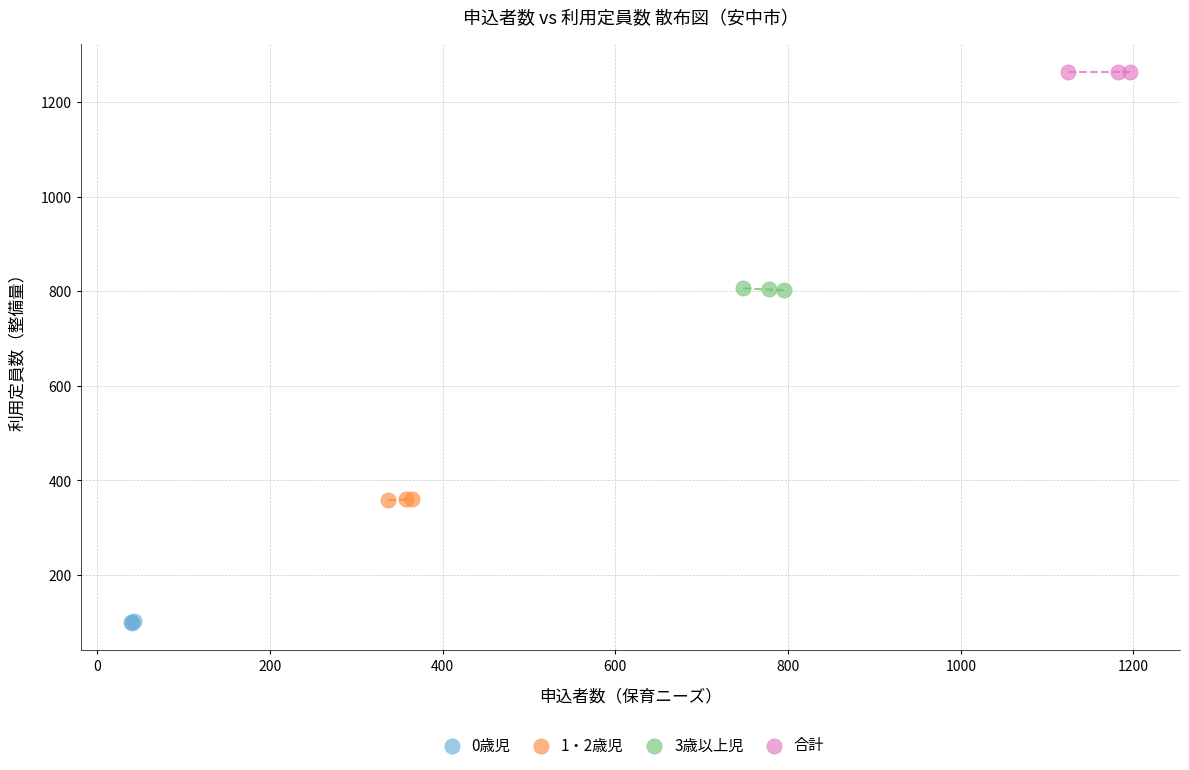

Which series contains the lowest Y value?

0歳児